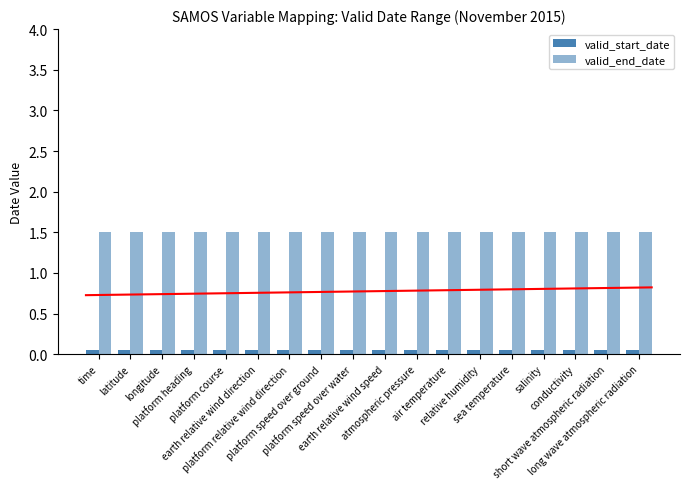

Rank the series at platform speed over water from highest to lowest value.

valid_end_date, valid_start_date